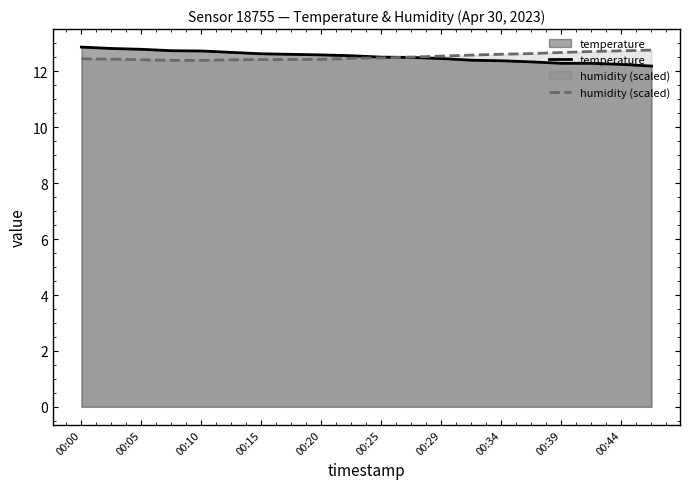

What is the value of the humidity (scaled) point at the 7th from the left?

12.4